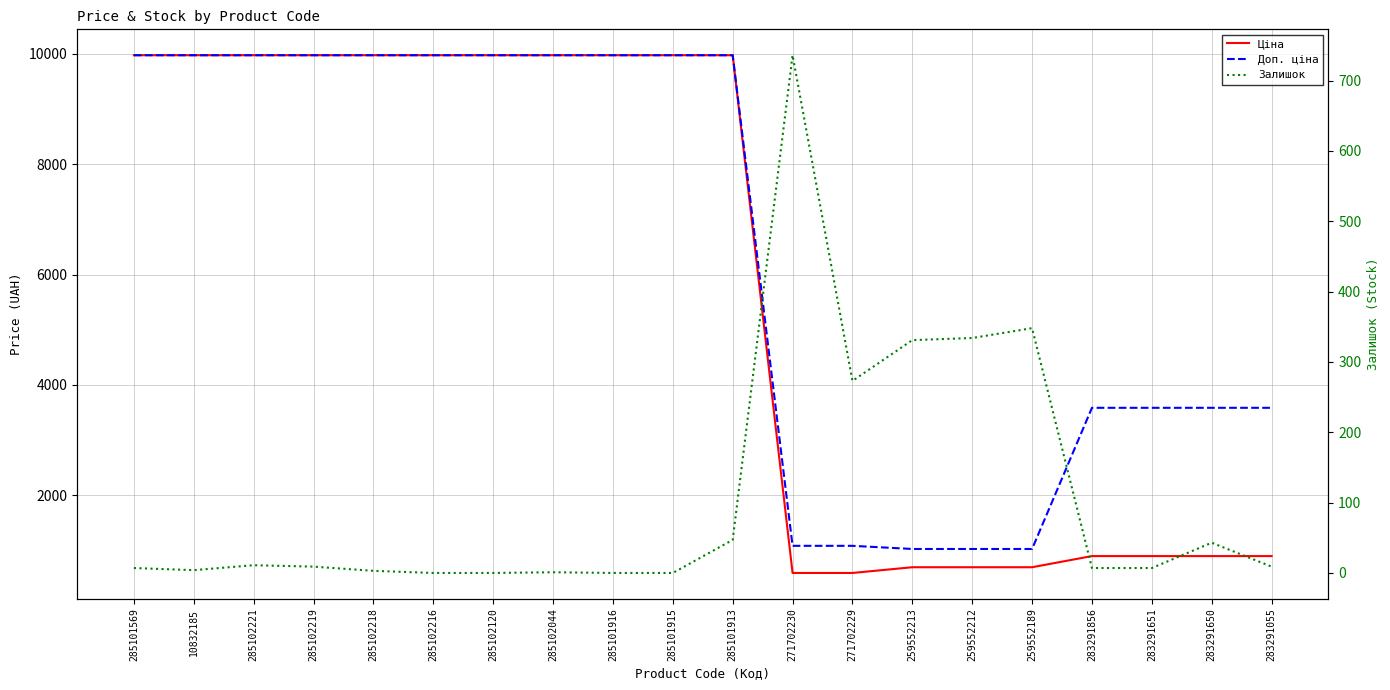

At which category does Залишок reach its first local peak?

285102221